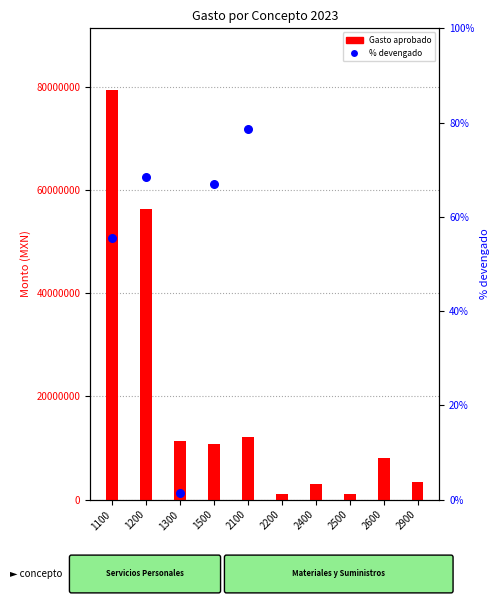

Which series has the widest spread of Y values?

Gasto aprobado